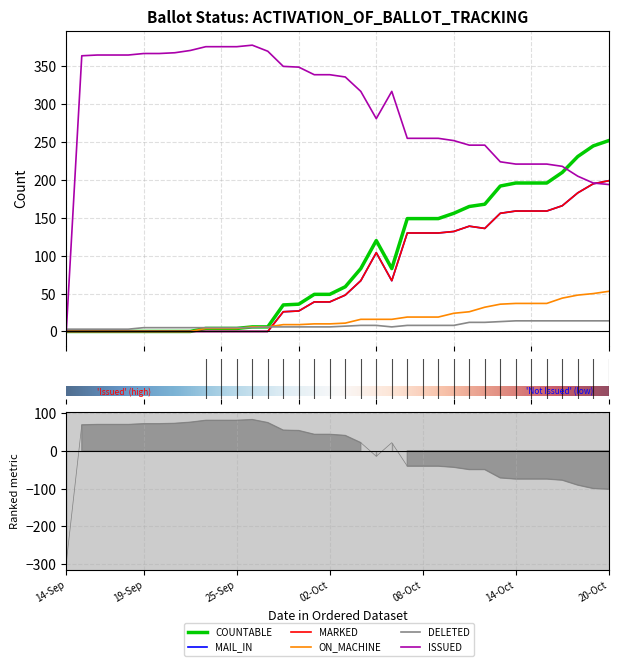

Between which two adjacent categories do COUNTABLE and DELETED first intersect?

25-Sep and 26-Sep